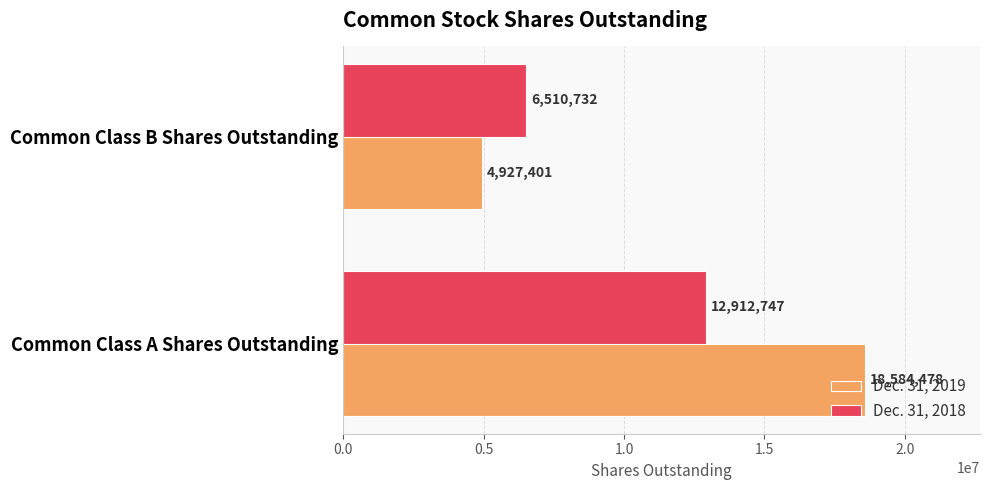

Is the value of Dec. 31, 2018 at Common Class A Shares Outstanding greater than the value of Dec. 31, 2019 at Common Class B Shares Outstanding?

Yes